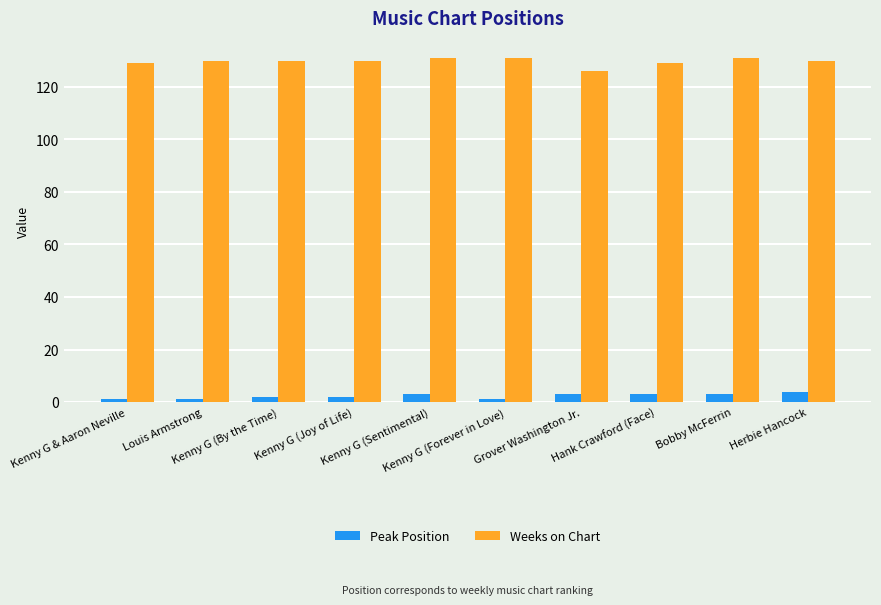

Rank the series by their average value, from highest to lowest.

Weeks on Chart, Peak Position